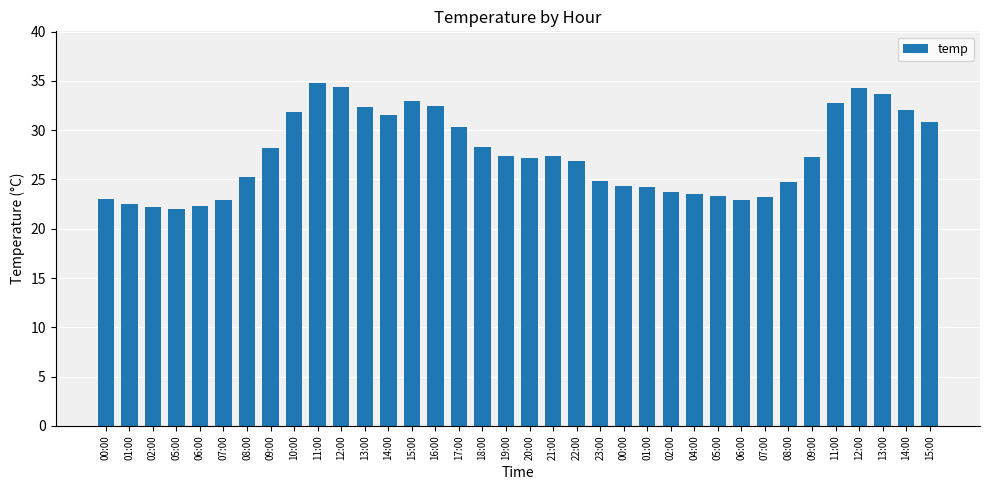

Is it true that the value at 06:00 is 22.9?

True